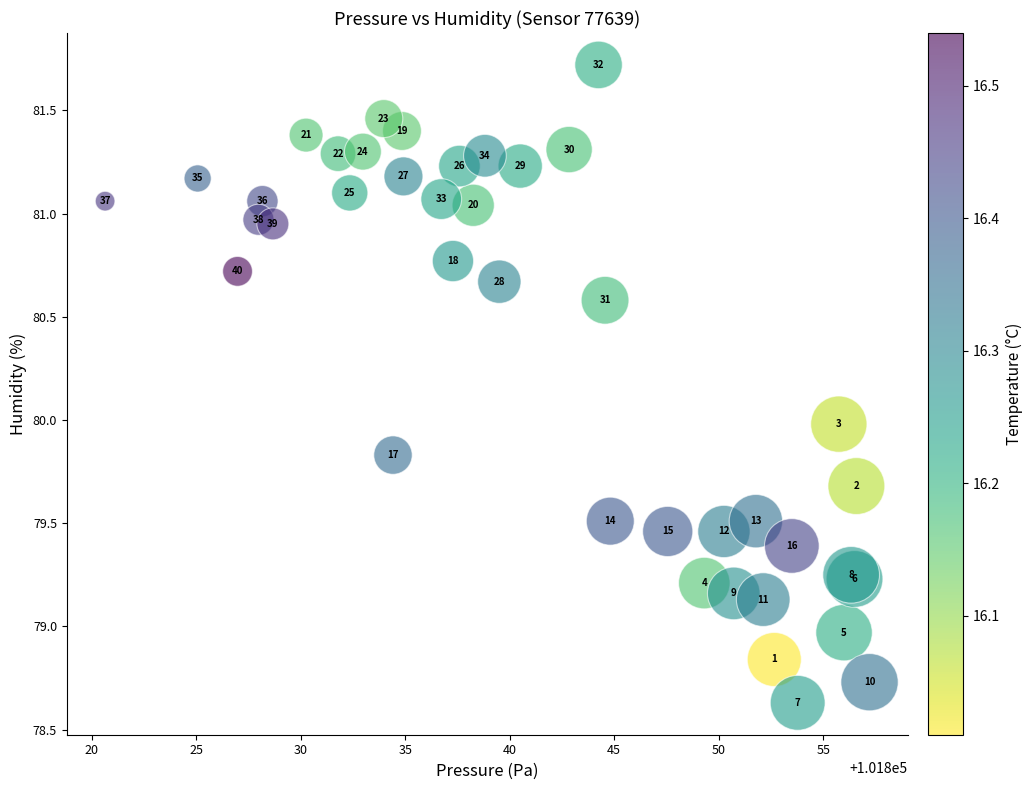

What Y value in the scatter plot is closest to 80?

80.0